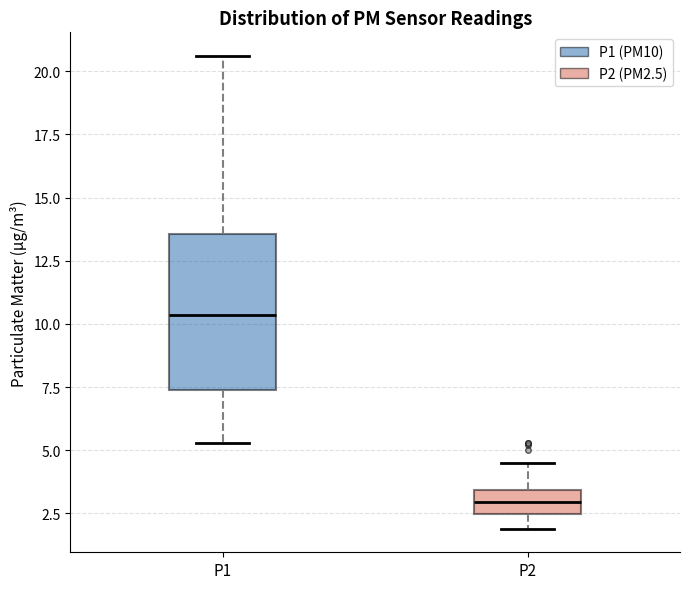

Comparing the boxes themselves (not the whiskers), which one is the tallest?

P1